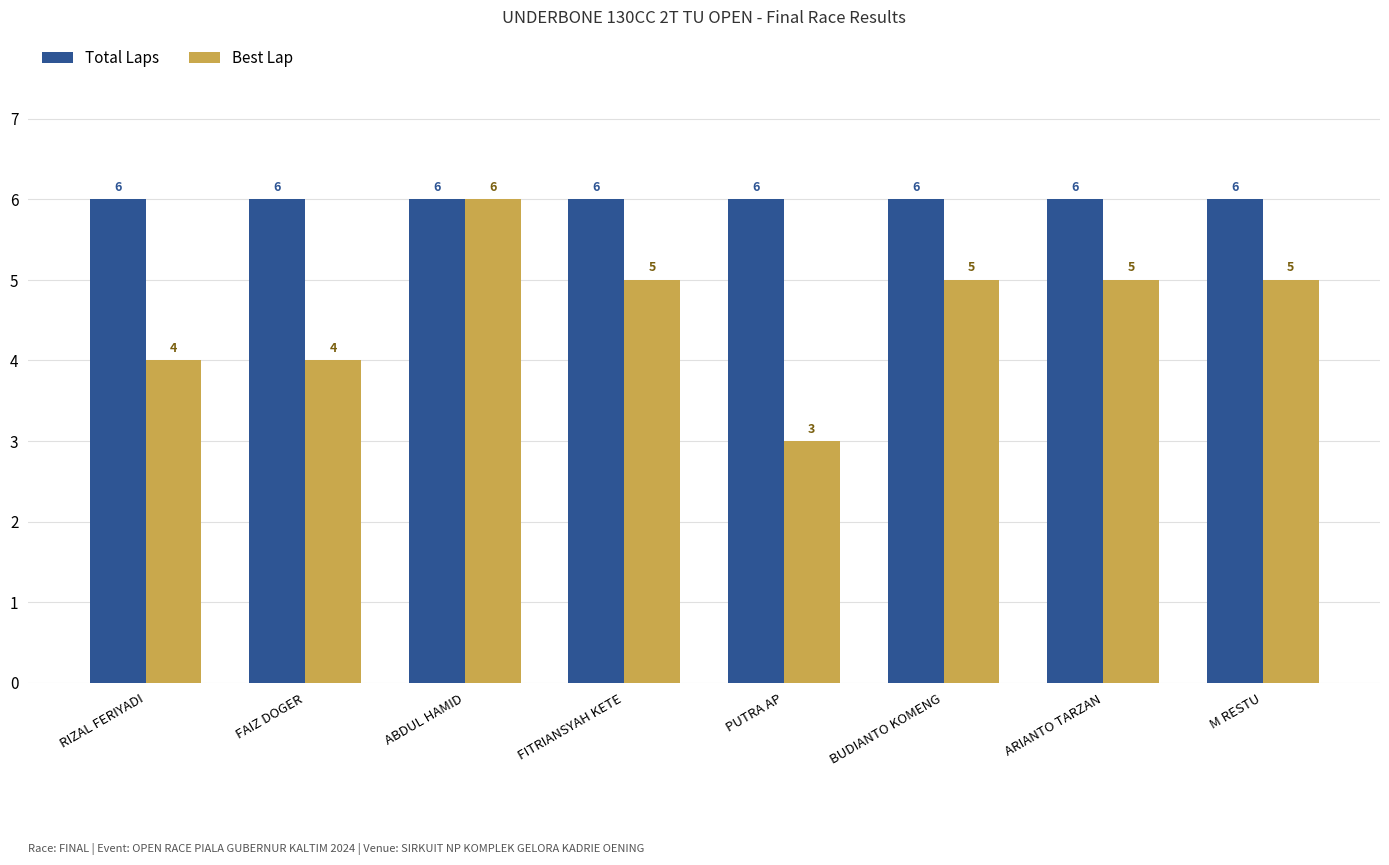

What value does the Best Lap series have at RIZAL FERIYADI?

4